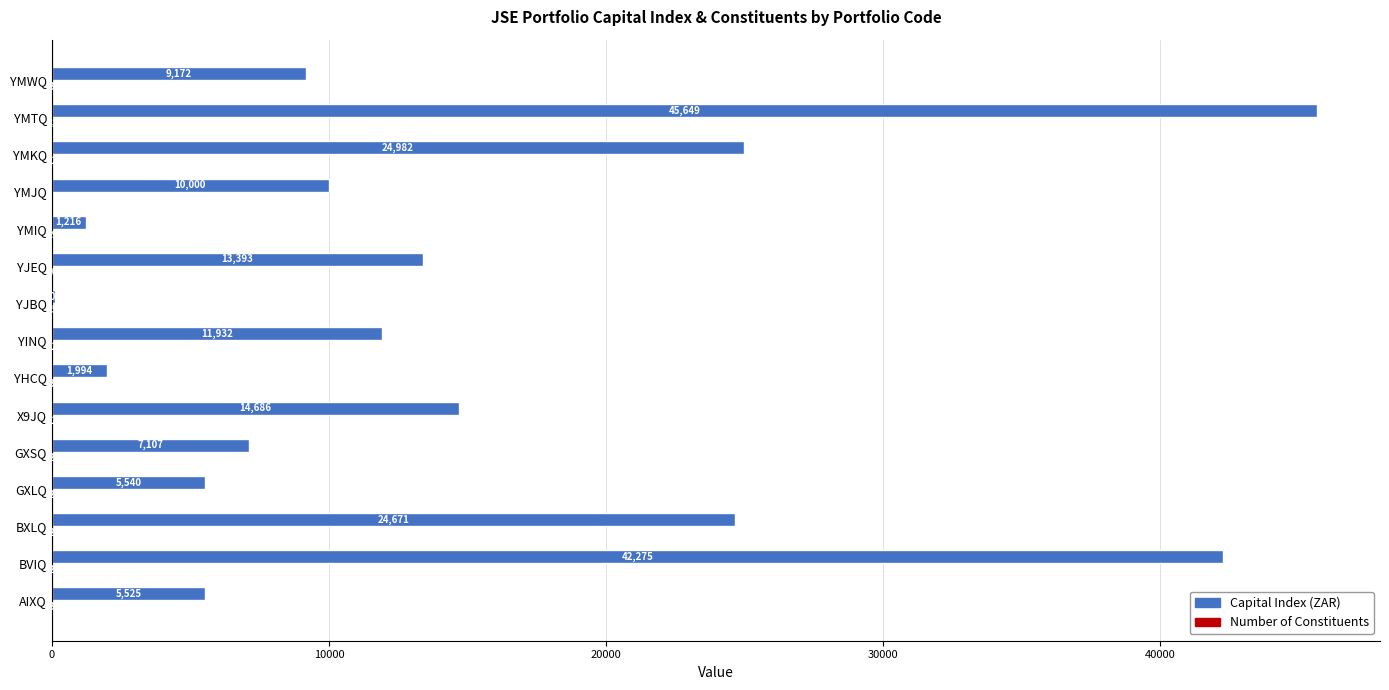

What is the average value of the Capital Index (ZAR) series?

14549.5